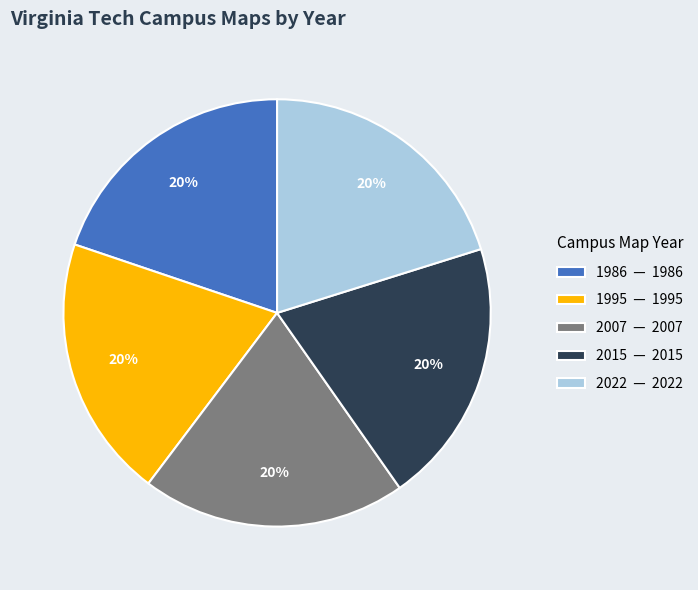

What is the ratio of the value at 1995 — 1995 to the value at 2022 — 2022?

1.0